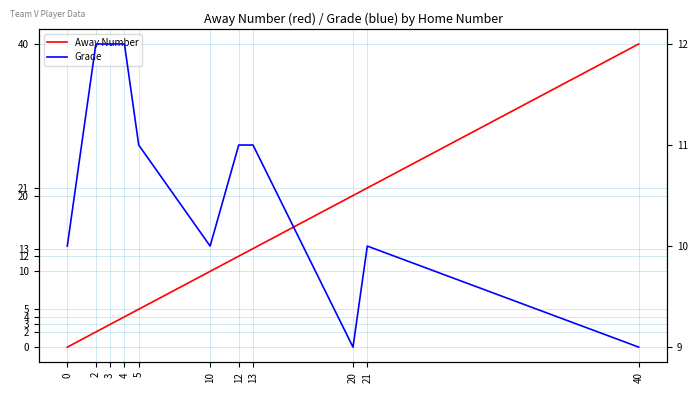

Which series has the largest total across all categories?

Away Number